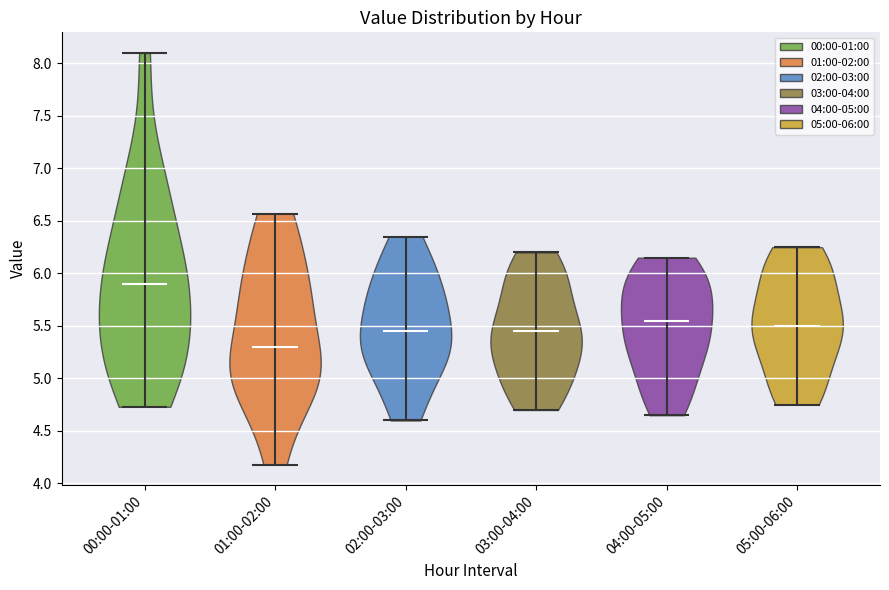

Reading left to right, read every violin against the y-axis: where its median line is, and the lowest and highest points it reaches. The values are not printed on the chart, so give them approximately, as read against the axis.

00:00-01:00: median line 5.90, lowest point 4.75, highest point 8.10
01:00-02:00: median line 5.30, lowest point 4.20, highest point 6.55
02:00-03:00: median line 5.45, lowest point 4.60, highest point 6.35
03:00-04:00: median line 5.45, lowest point 4.70, highest point 6.20
04:00-05:00: median line 5.55, lowest point 4.65, highest point 6.15
05:00-06:00: median line 5.50, lowest point 4.75, highest point 6.25